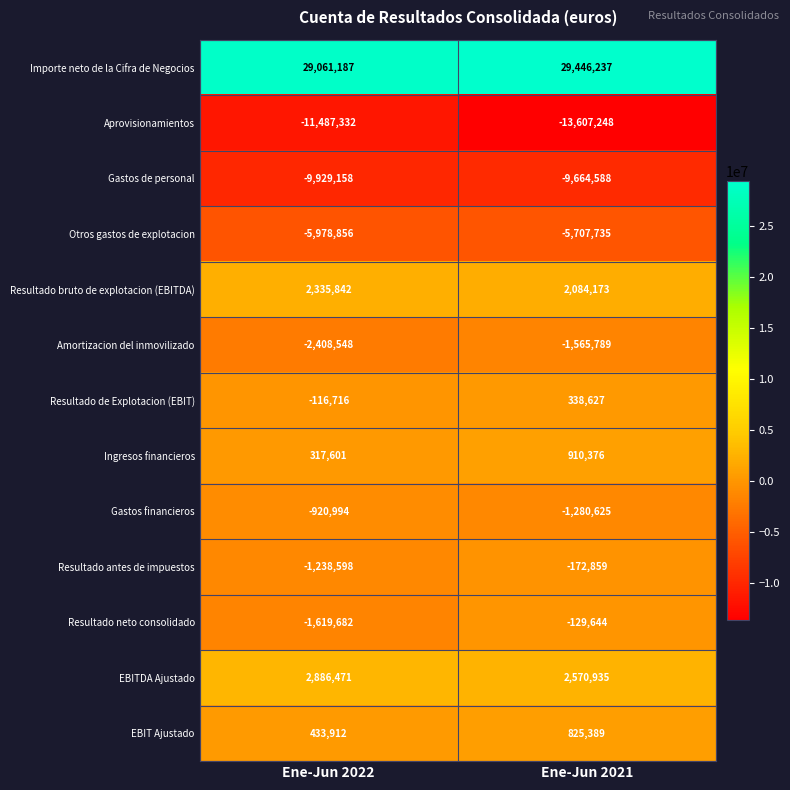

What is the difference between the Resultado bruto de explotacion (EBITDA) values at Ene-Jun 2022 and Ene-Jun 2021?

251669